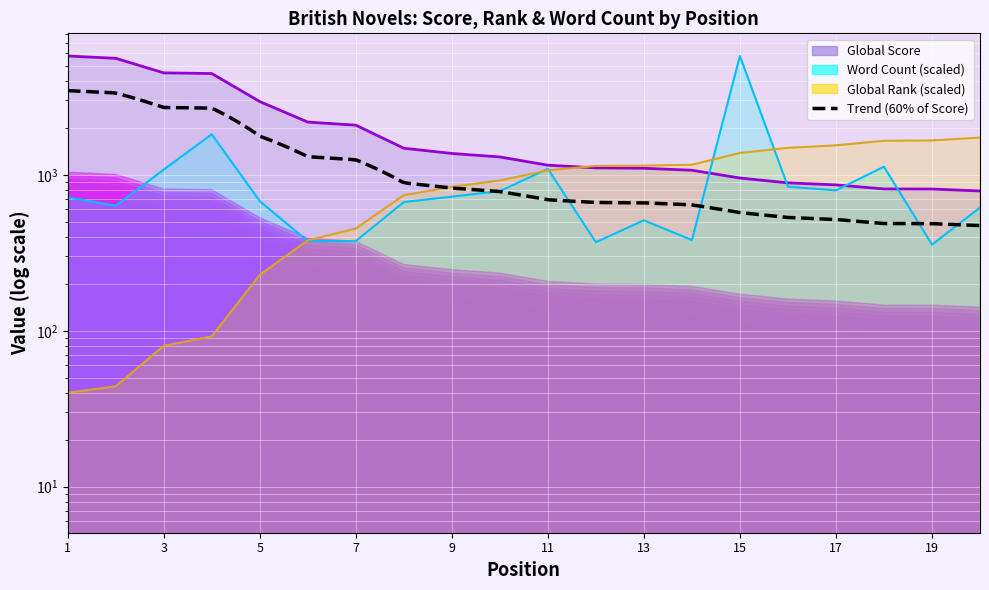

At how many categories does at least one series exceed 4592?

3